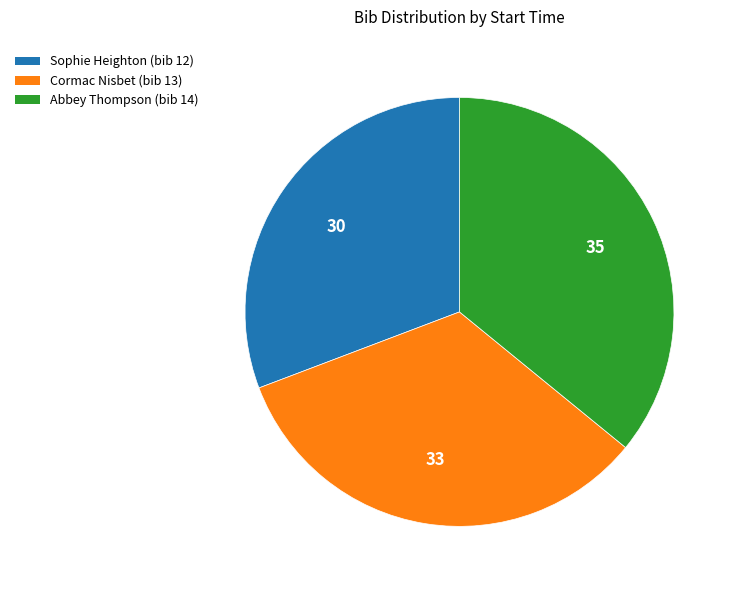

Does any single category account for the majority?

No